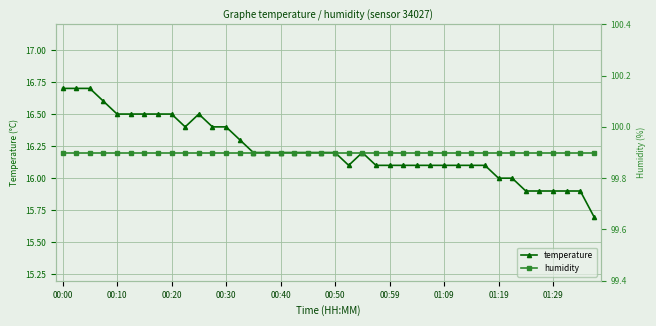

Is it true that temperature equals 15.9 at 01:29?

True